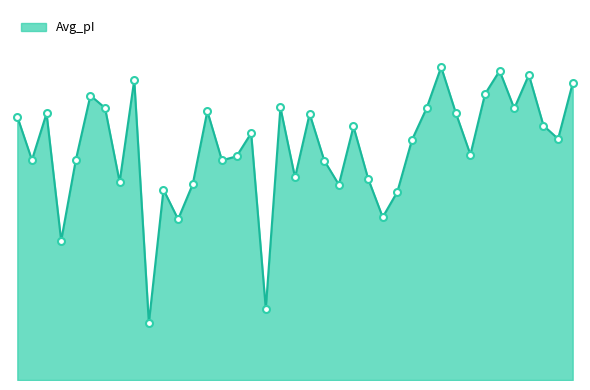

What is the value of the 29th point from the left?

9.9